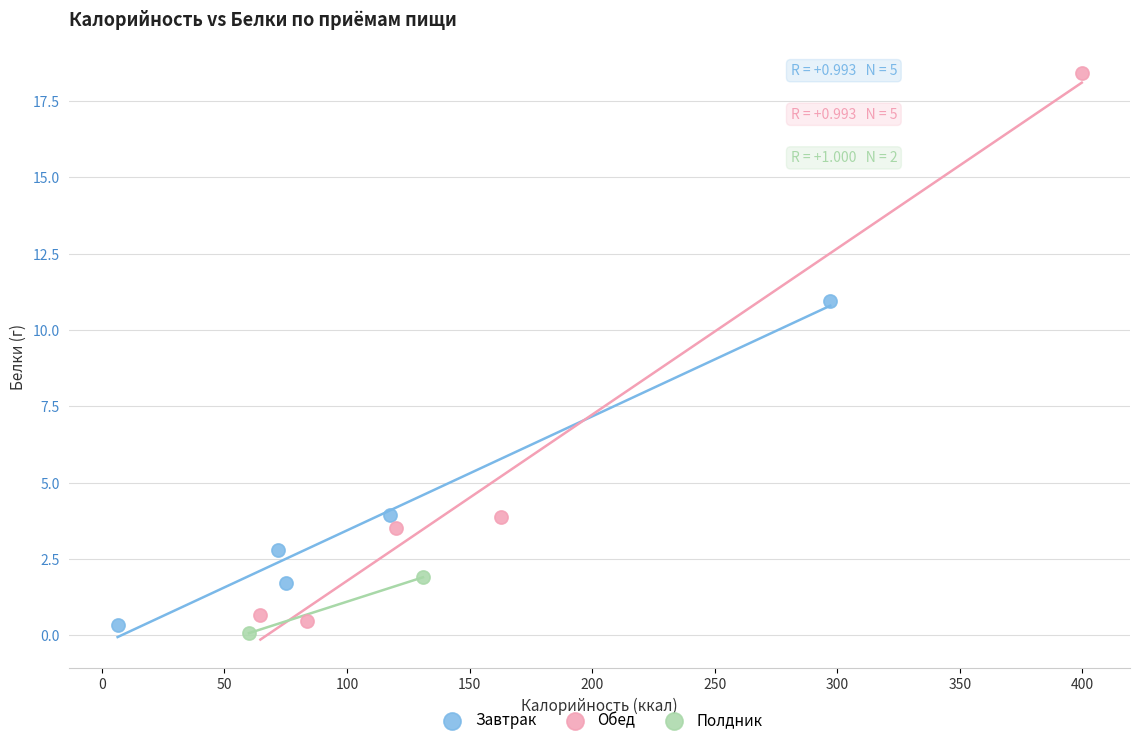

Which series has the largest Y range (max minus min)?

Обед